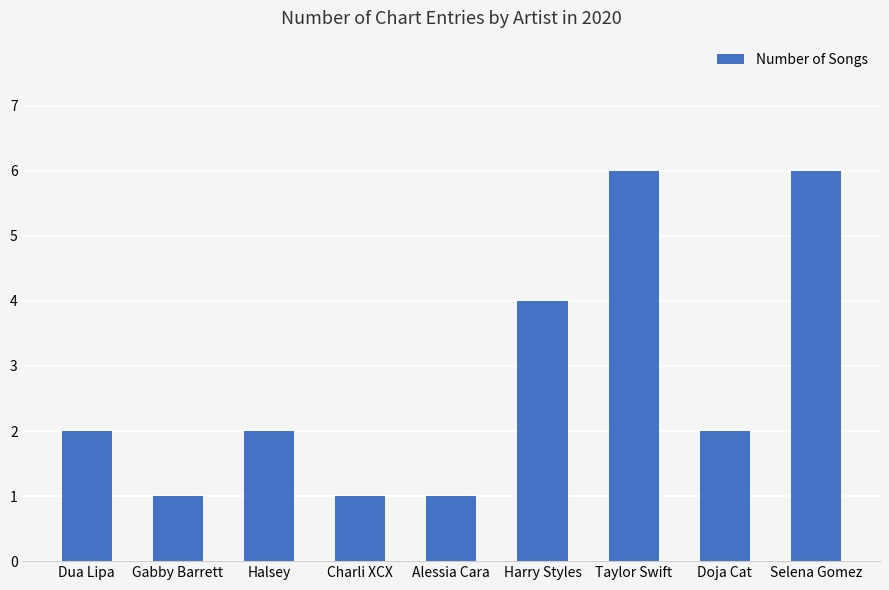

How many values are between 1 and 4?

7